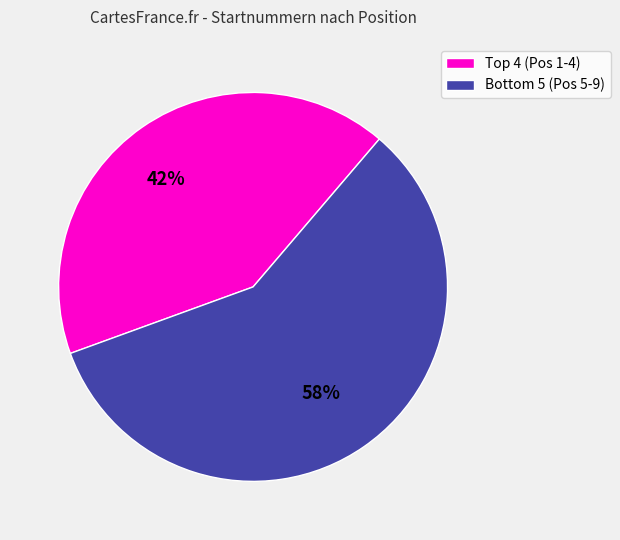

To the nearest percent, what is the difference between the largest and smallest slice percentages?

16%